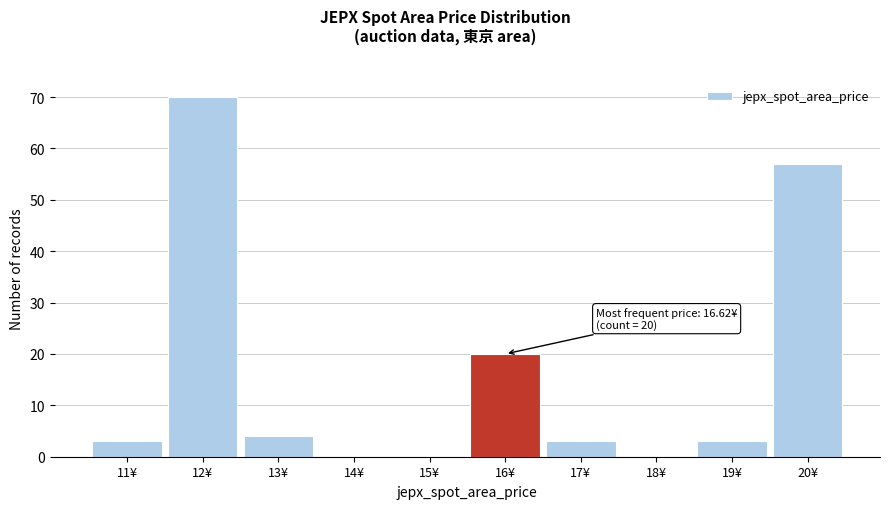

Reading right to left, what are all the values shown in this chart?

20¥=57	19¥=3	18¥=0	17¥=3	16¥=20	15¥=0	14¥=0	13¥=4	12¥=70	11¥=3